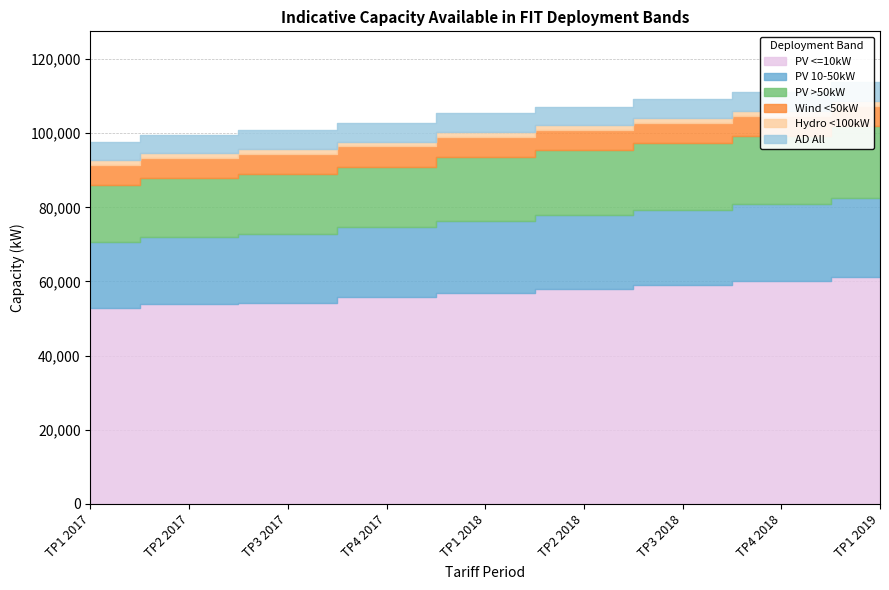

What is the sum of the Wind <50kW values at TP2 2017 and TP1 2017?

11000